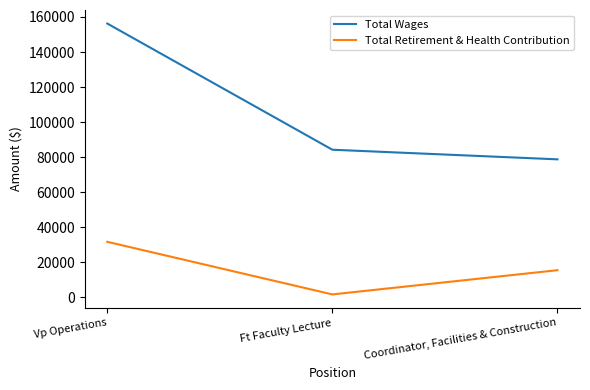

What value does the Total Retirement & Health Contribution series have at Vp Operations?

31736